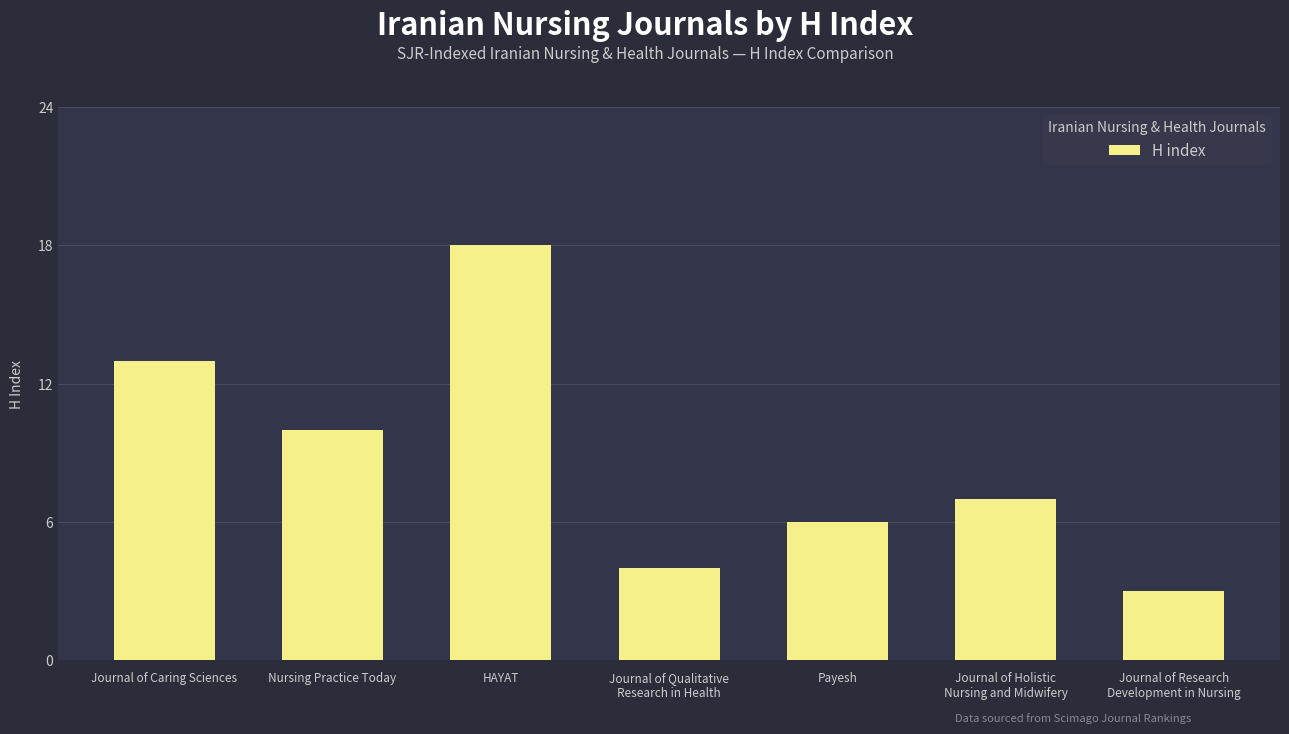

Which category has the lowest value across all series?

Journal of Research
Development in Nursing